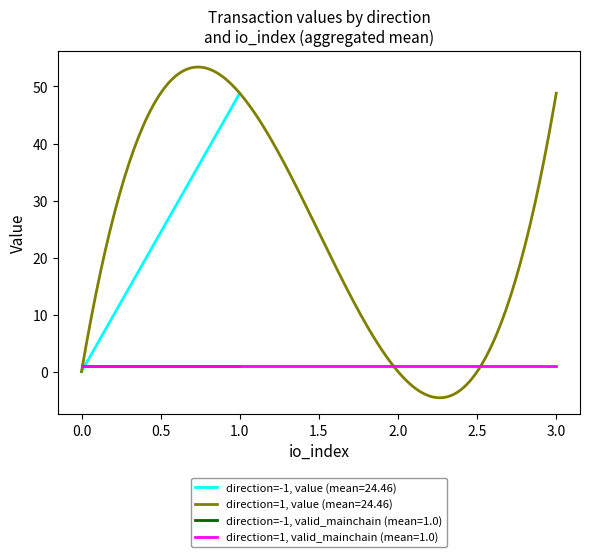

The direction=1 (io_index) series shows -2.0 at -1. True or false?

False